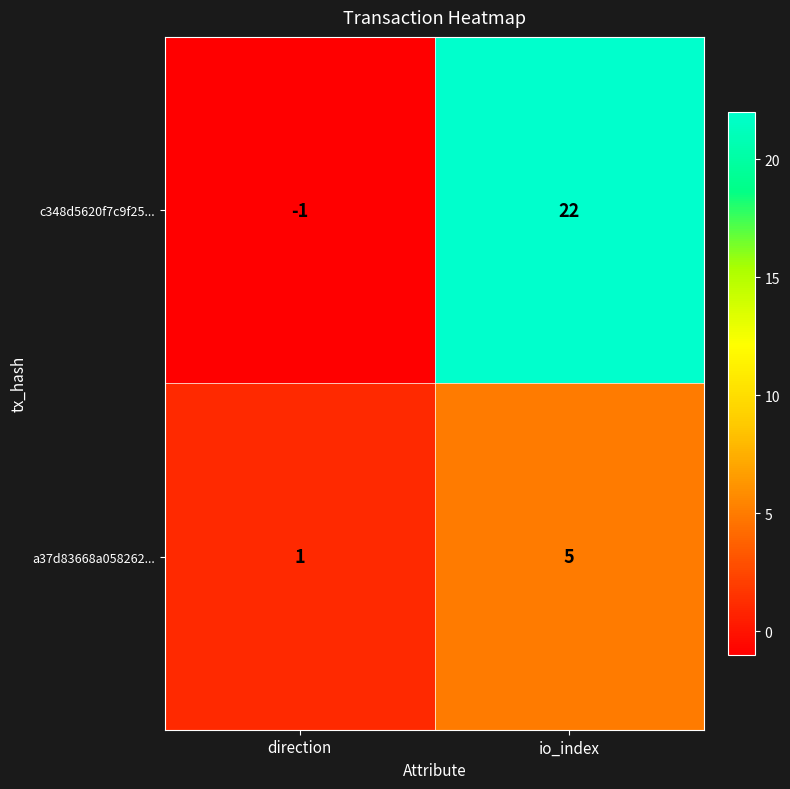

Between direction and io_index, which series saw the biggest shift?

c348d5620f7c9f25...